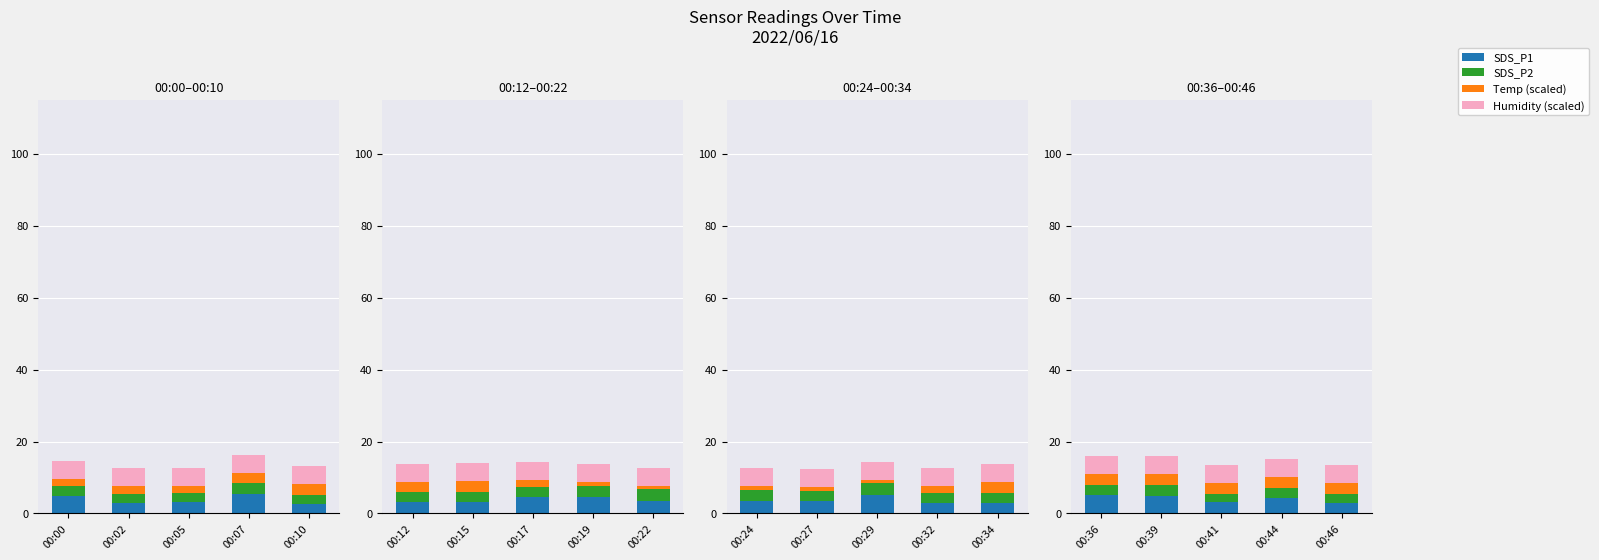

What is the difference between the maximum and minimum values in the SDS_P1 series?

2.2